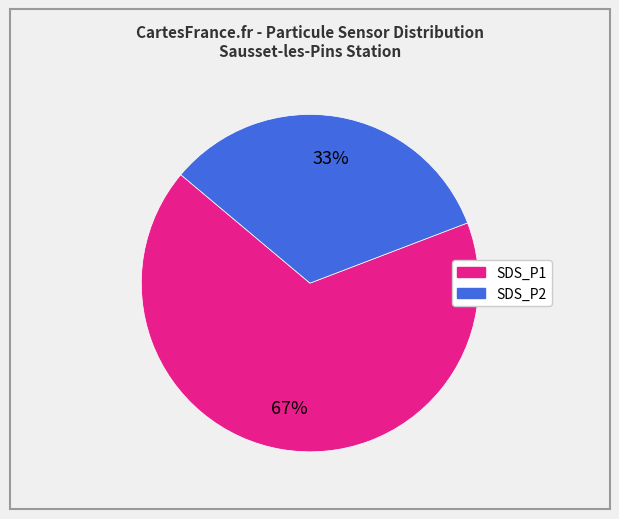

To the nearest percent, what portion does SDS_P2 represent?

33%